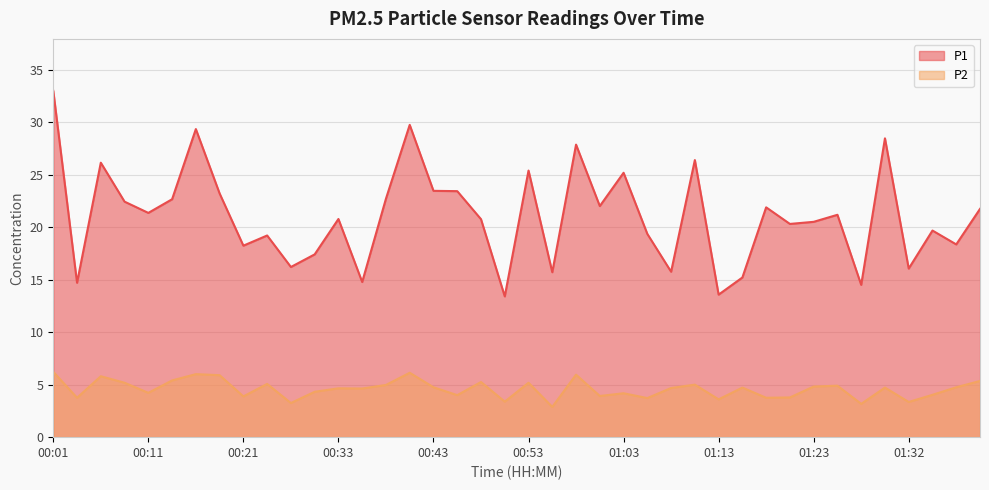

True or false: P1 has more than 2 interior local peaks.

True